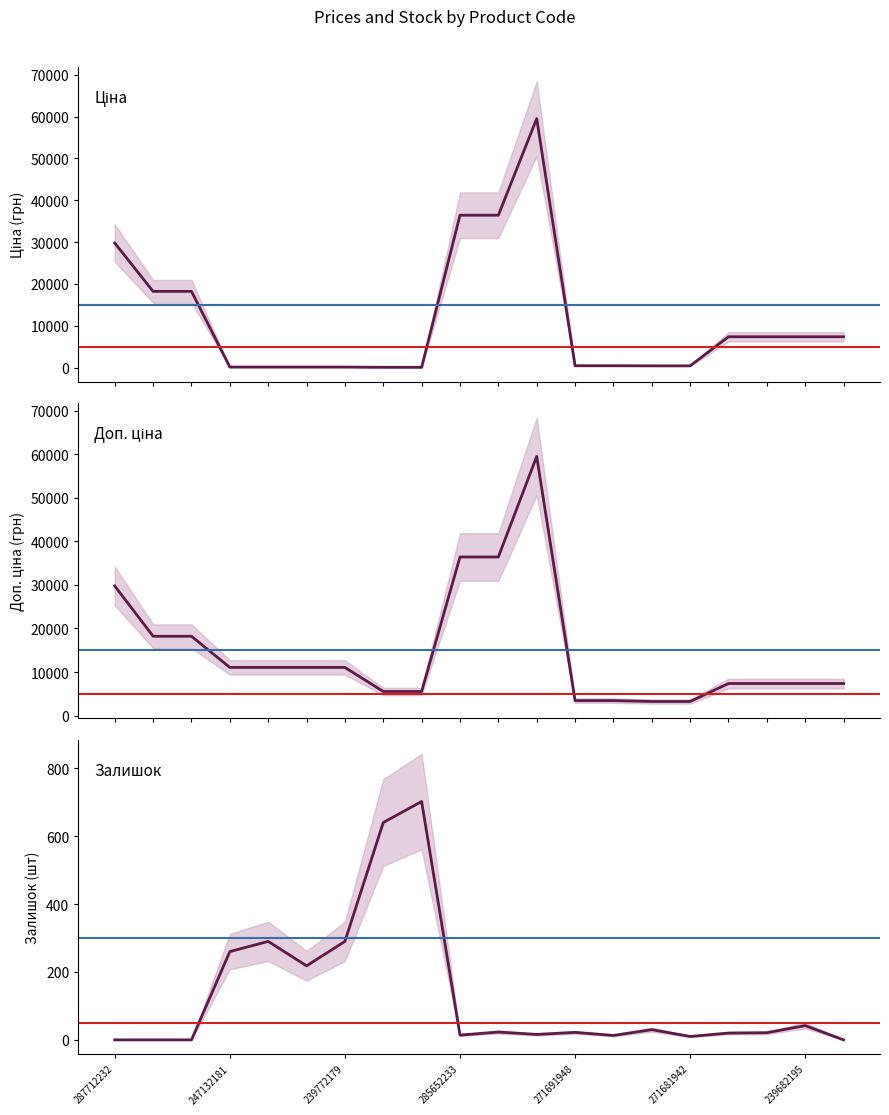

Rank the series at 14 from lowest to highest value.

Залишок, Ціна, Доп. ціна